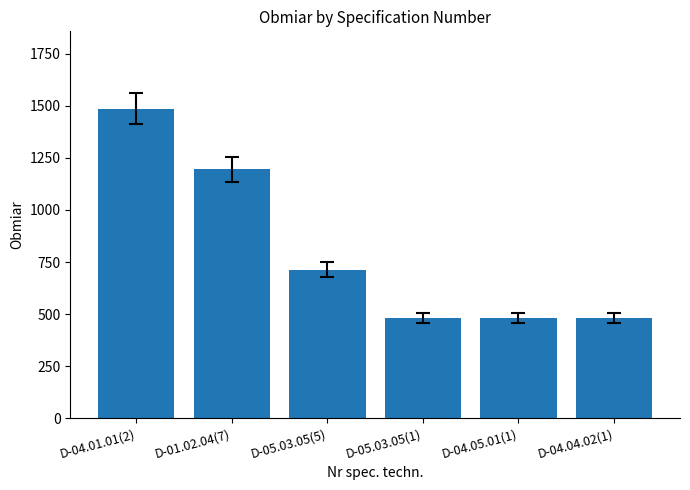

What is the value of the 5th bar from the left?

482.5